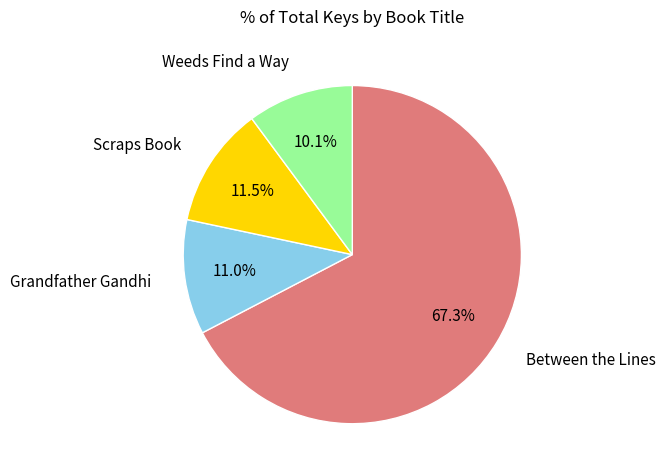

Rank the categories by value from highest to lowest.

Between the Lines, Scraps Book, Grandfather Gandhi, Weeds Find a Way